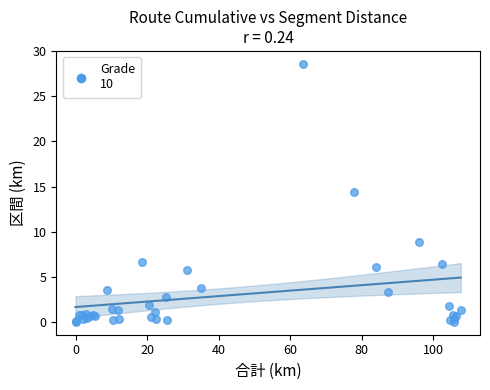

What Y value in the scatter plot is closest to 14?

14.4